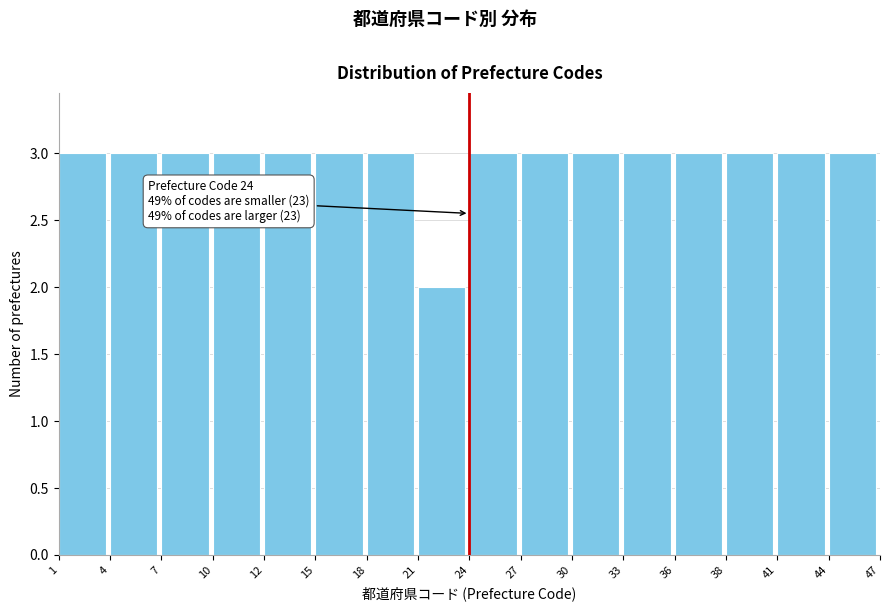

Reading left to right, extract all data points from this chart.

3	3	3	3	3	3	3	2	3	3	3	3	3	3	3	3